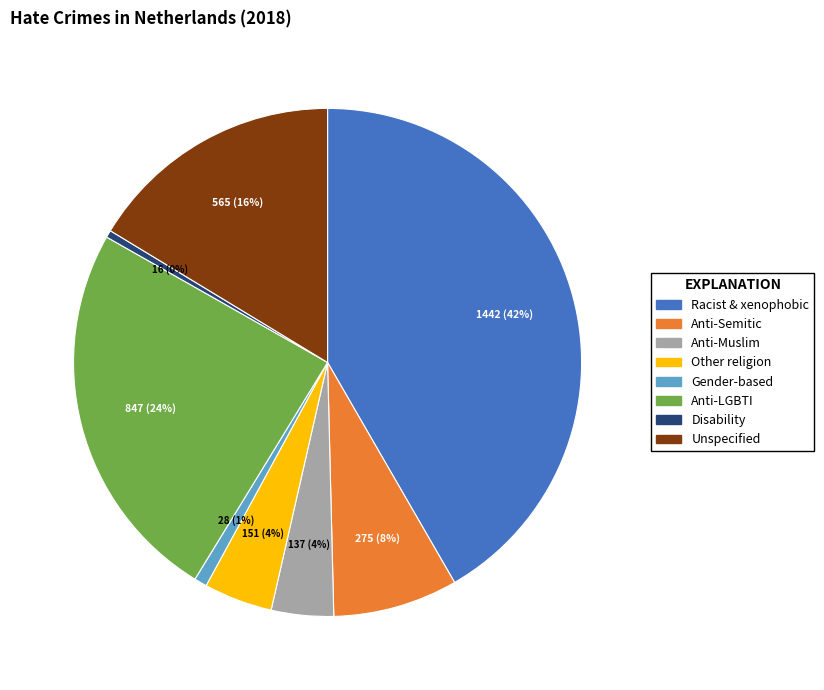

Does Unspecified represent more than half of the total?

No